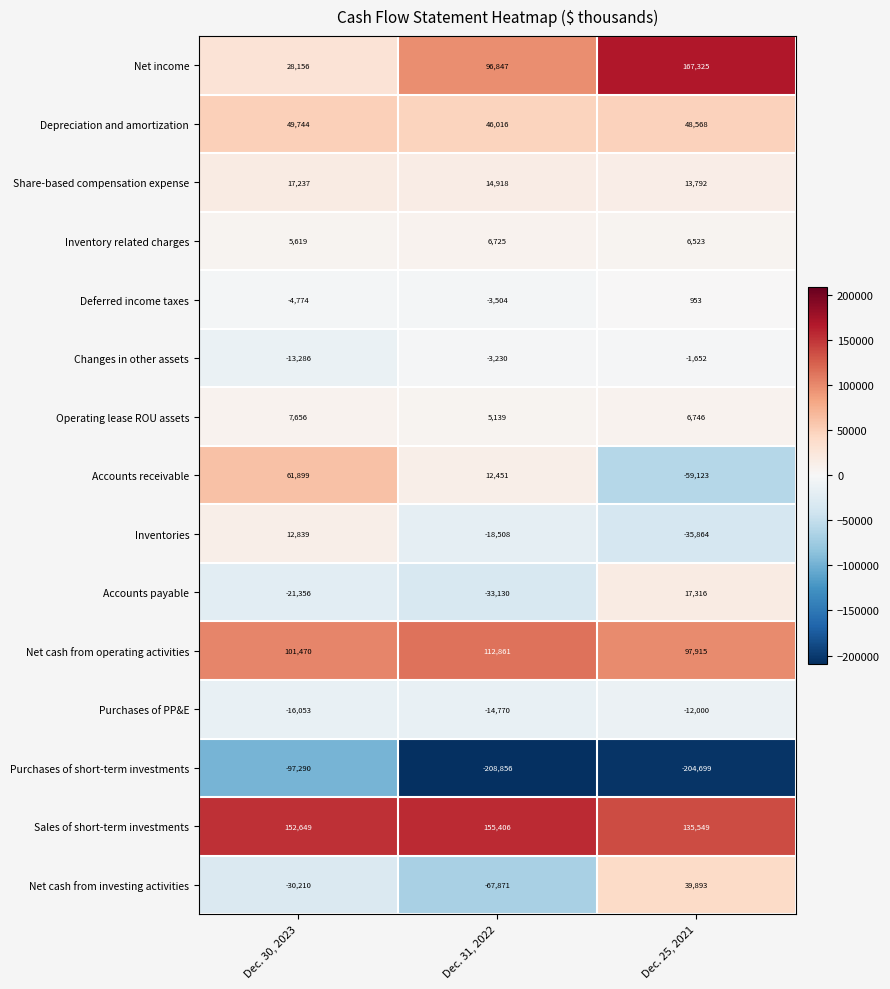

What is the total value across all series at Dec. 25, 2021?

221242